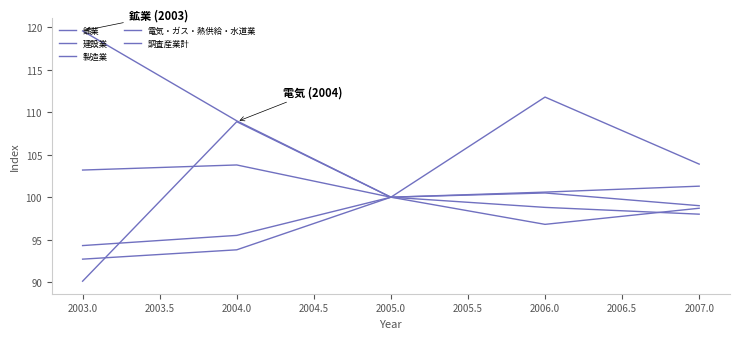

What is the value of the 電気・ガス・熱供給・水道業 point at the 1st from the left?

90.1